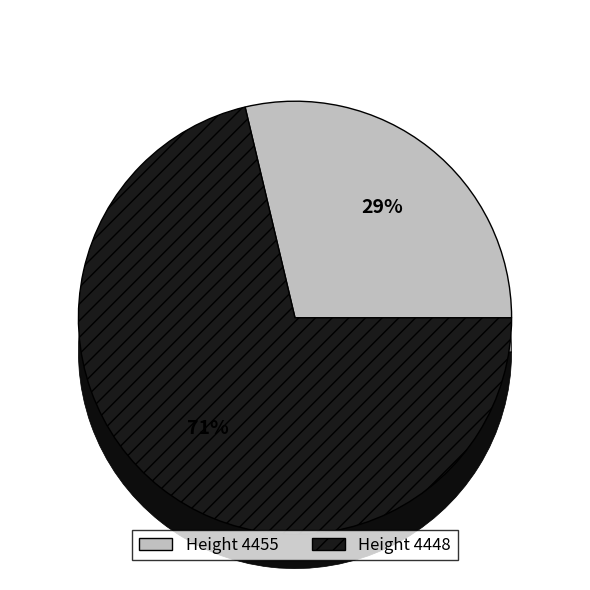

Which slice is the largest?

4448